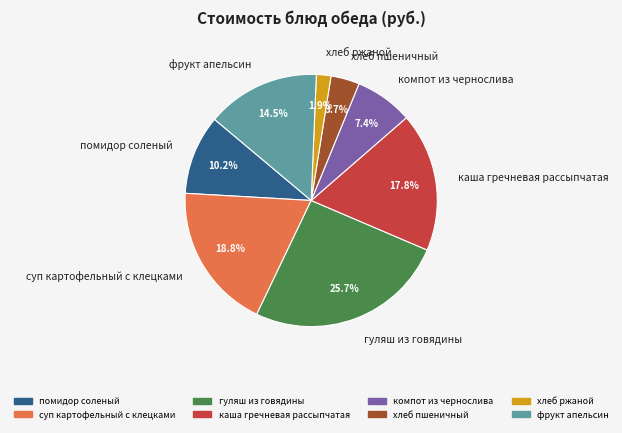

Between фрукт апельсин and компот из чернослива, which is larger?

фрукт апельсин